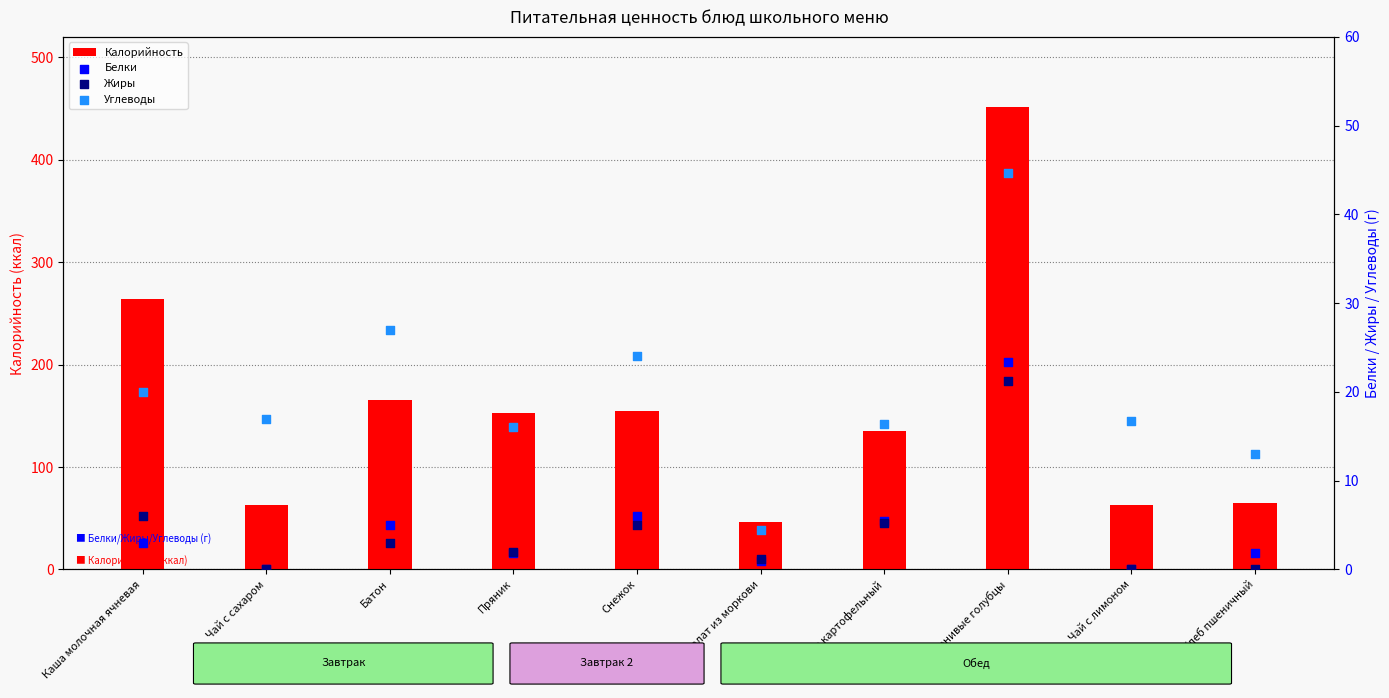

Which series has the widest spread of Y values?

Калорийность